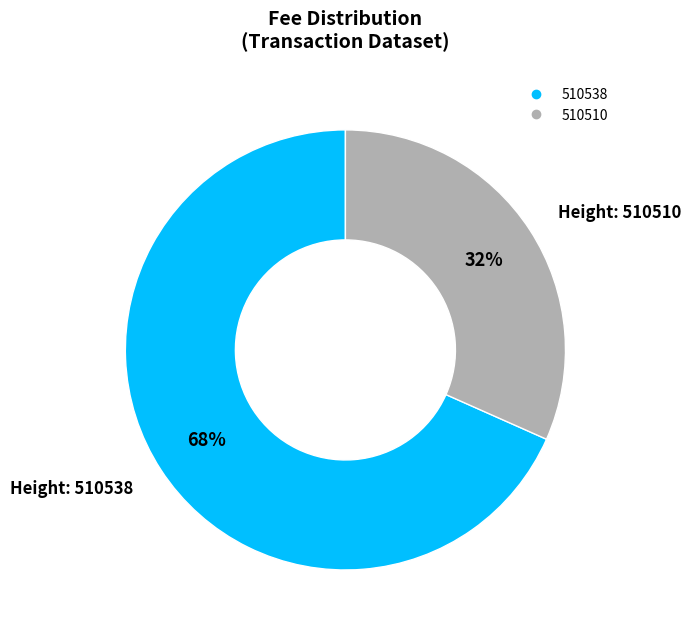

Do 510510 and 510538 together represent more than half of the pie?

Yes